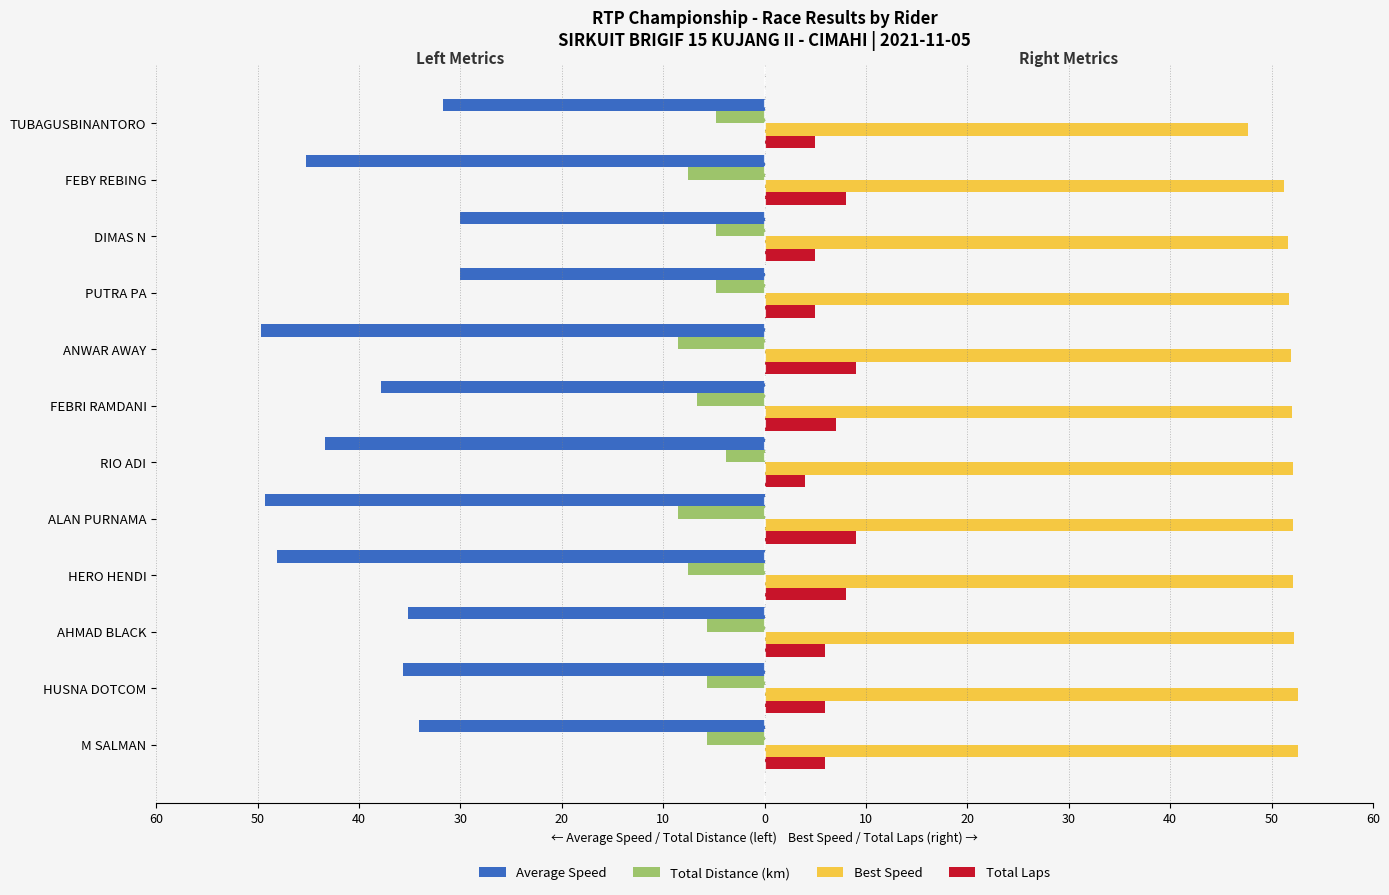

What is the maximum value shown in the chart?

52.6